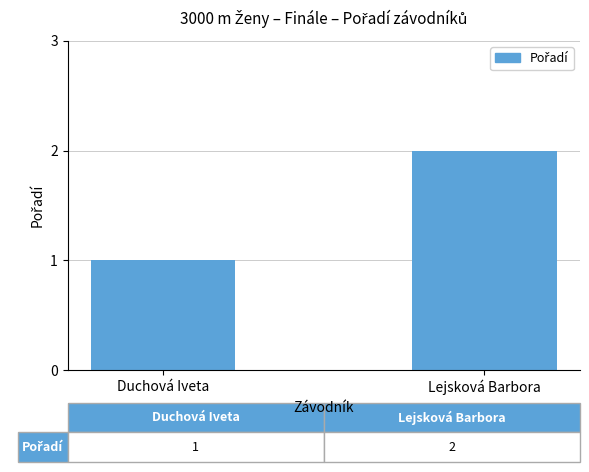

What is the label of the 2nd bar from the right?

Duchová Iveta